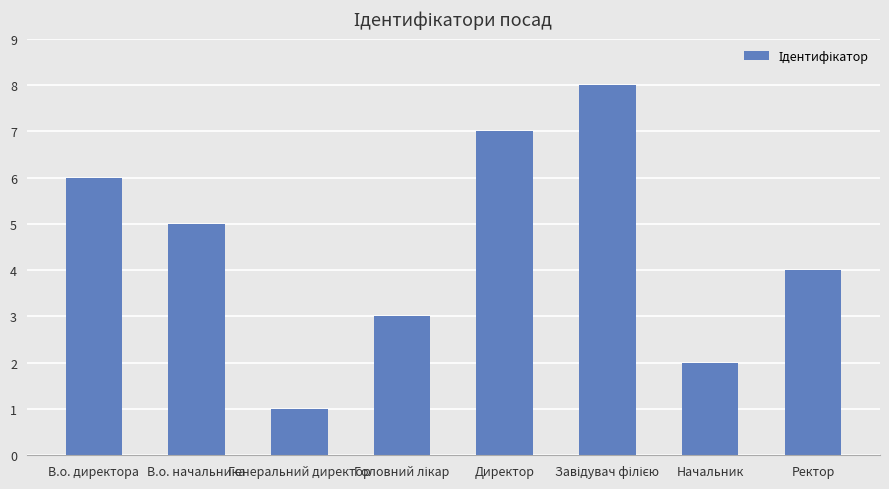

Which has a higher value, В.о. директора or В.о. начальника?

В.о. директора